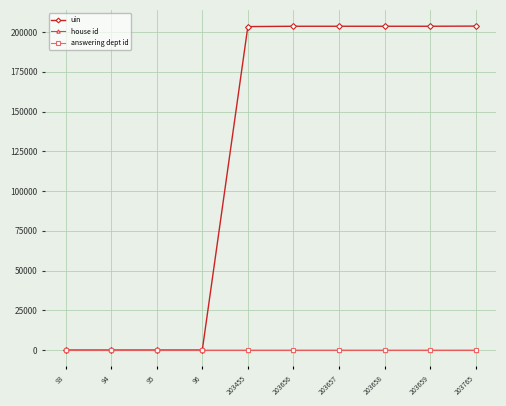

What is the approximate value of uin at 93, to the nearest 10?

90